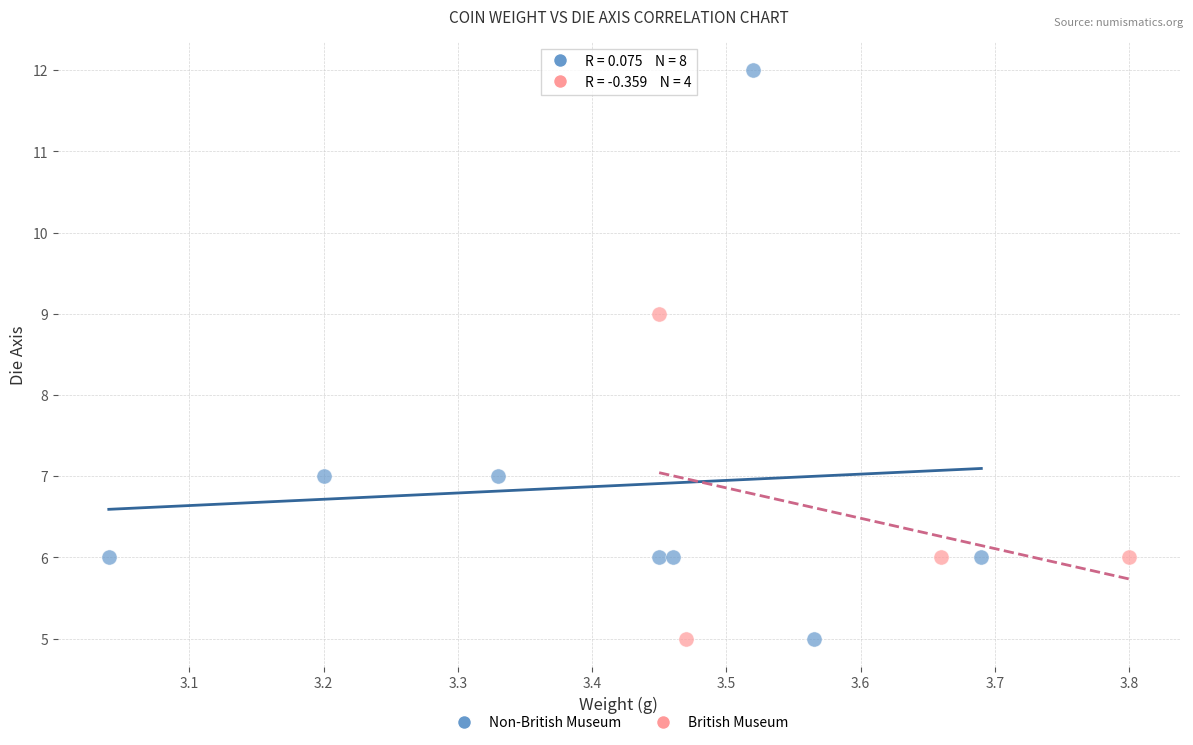

Which series contains the highest Y value?

Non-British Museum